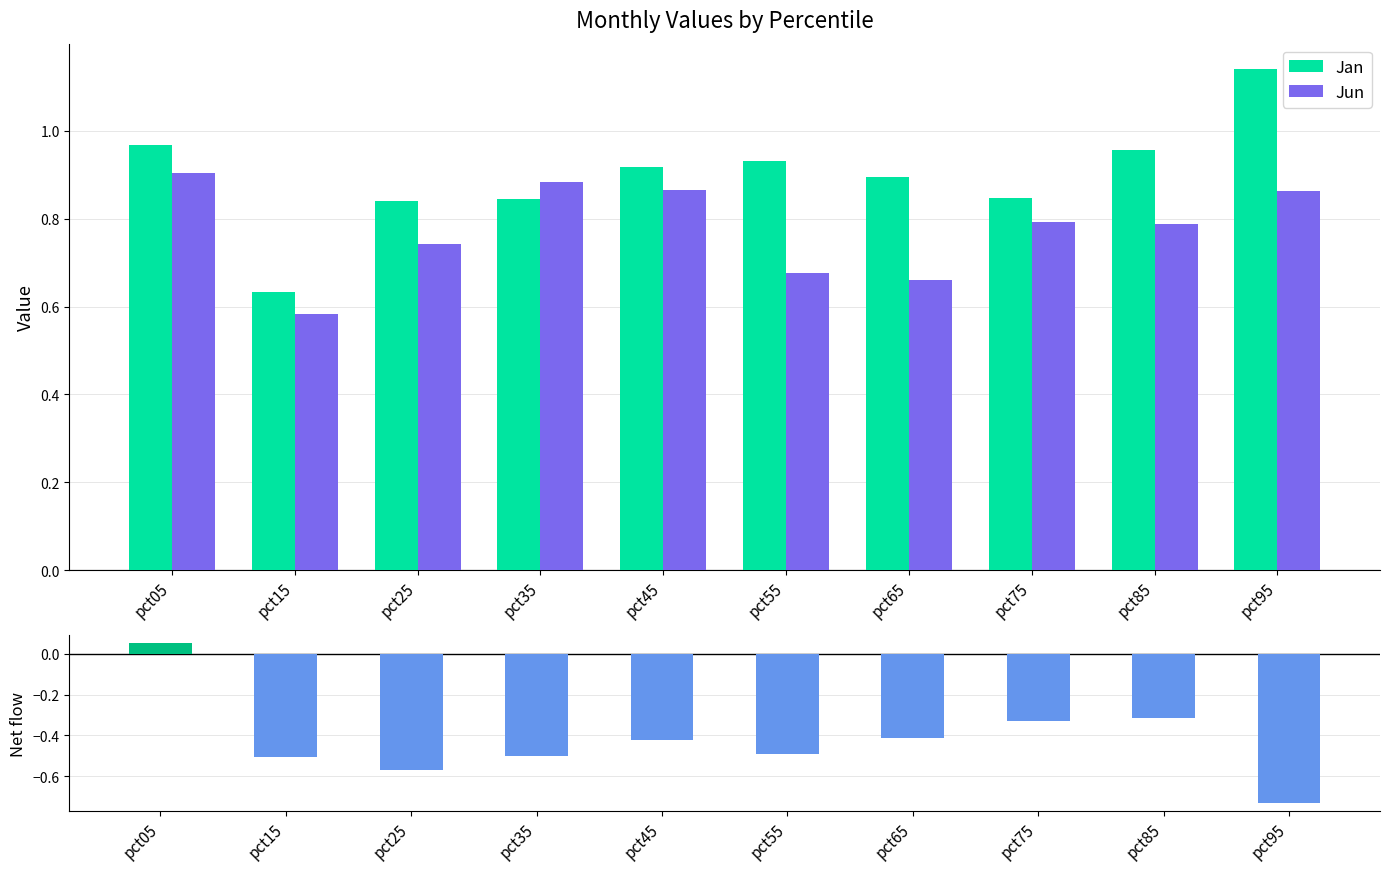

What is the sum of all Jan values?

9.0